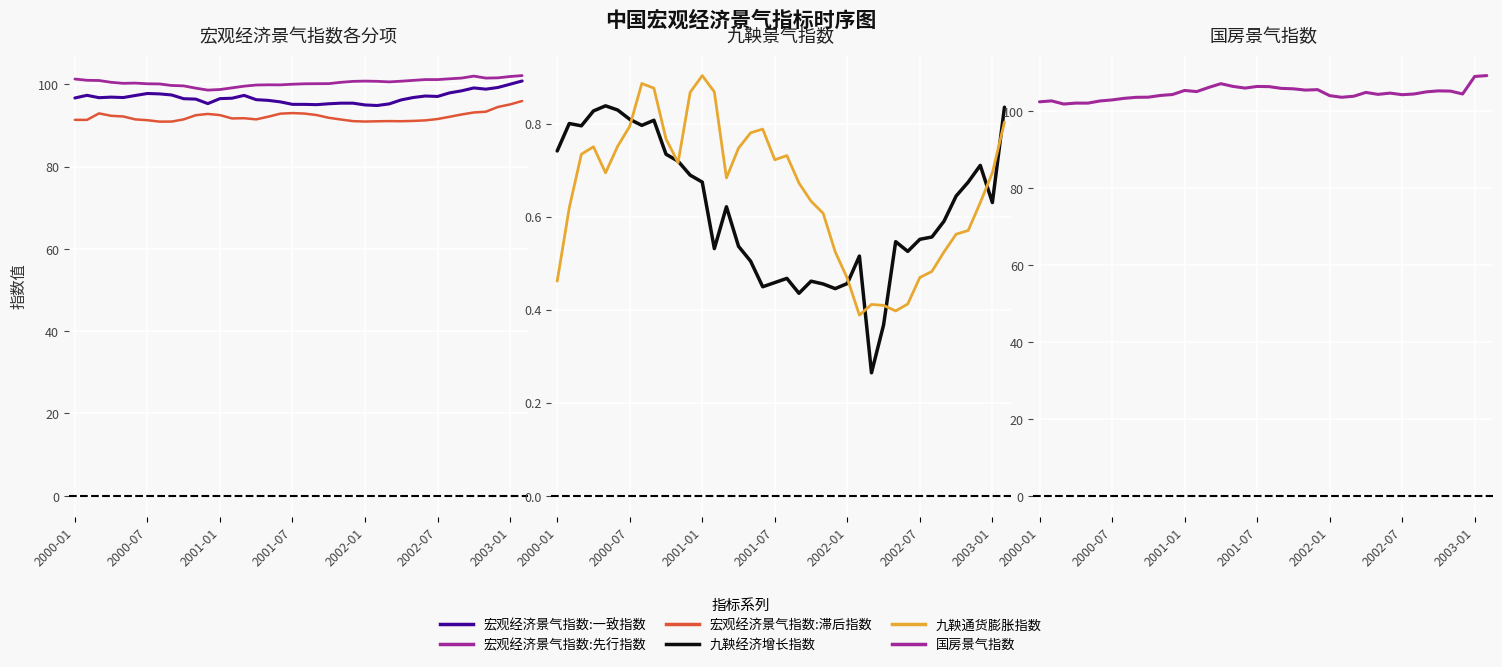

The 宏观经济景气指数:一致指数 series shows 169.1 at 22. True or false?

False